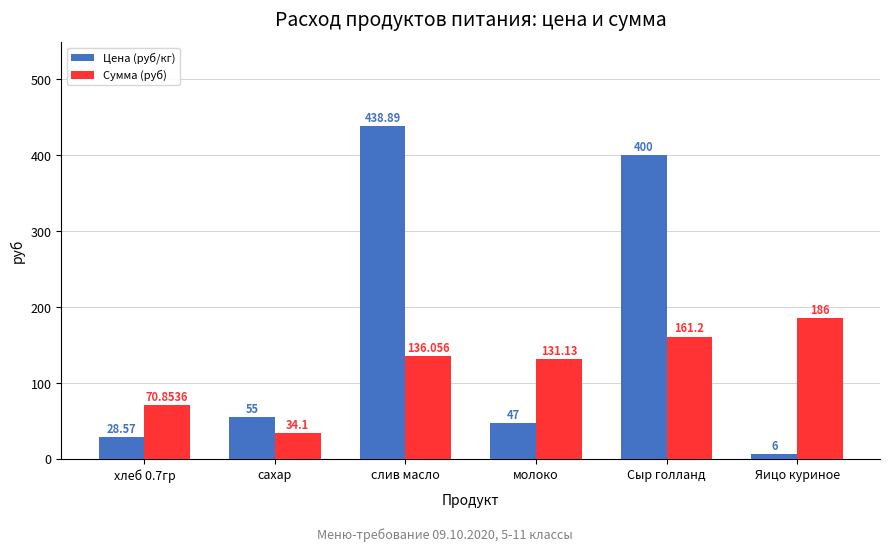

Which series has the largest range (max minus min)?

Цена (руб/кг)